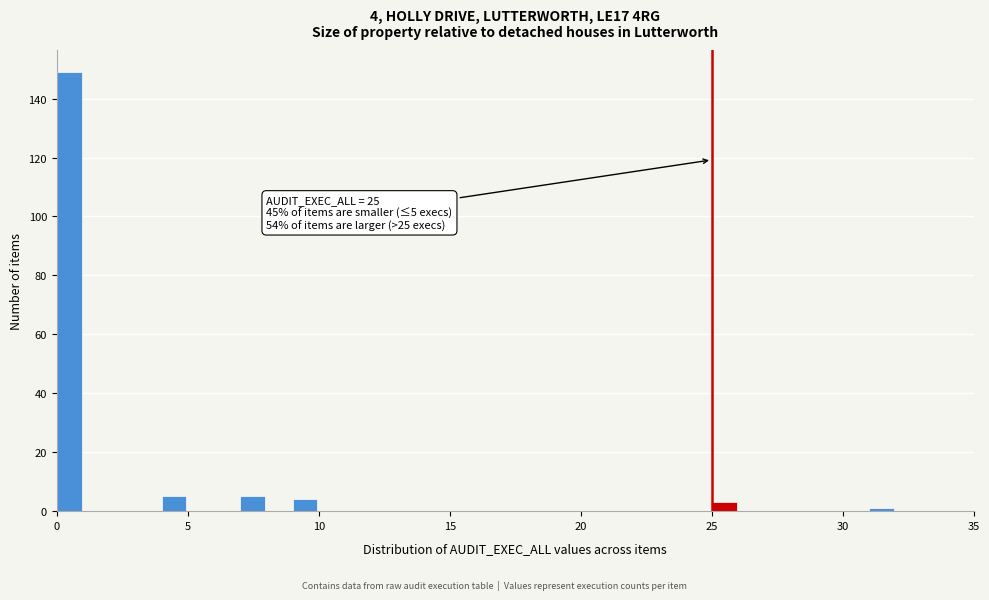

Read against the x-axis, roughly where is the centre of the tallest bar?

0.5